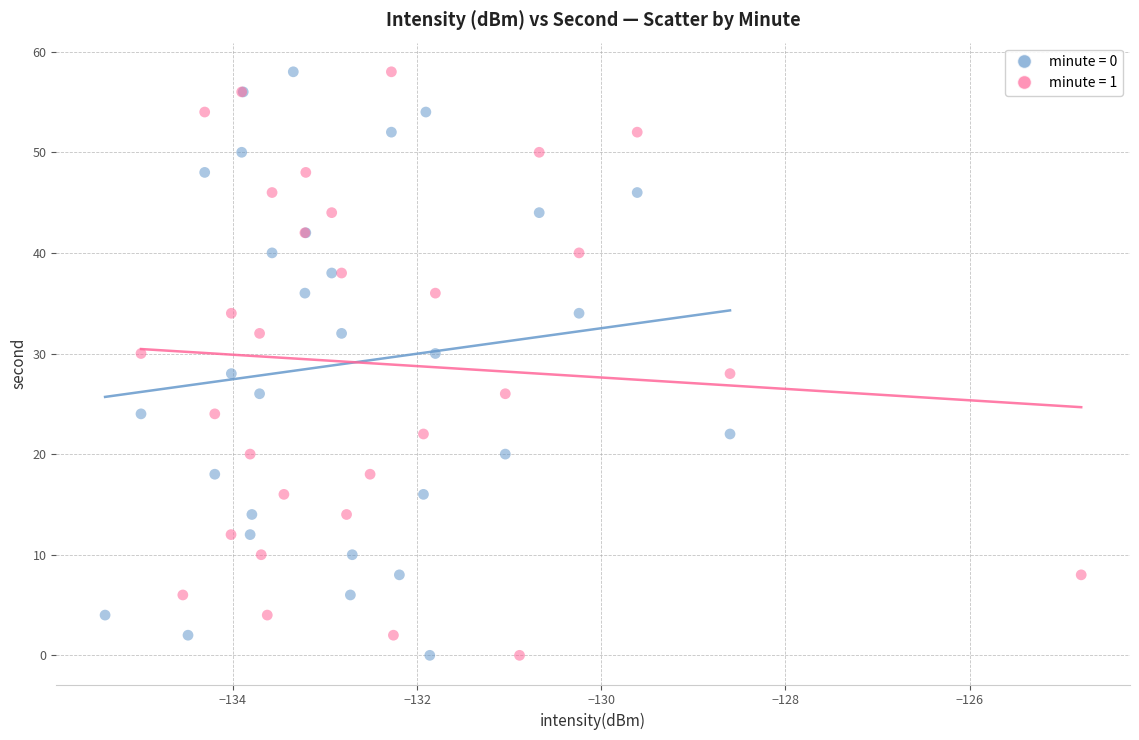

What are all the series names shown in the legend?

minute = 0, minute = 1